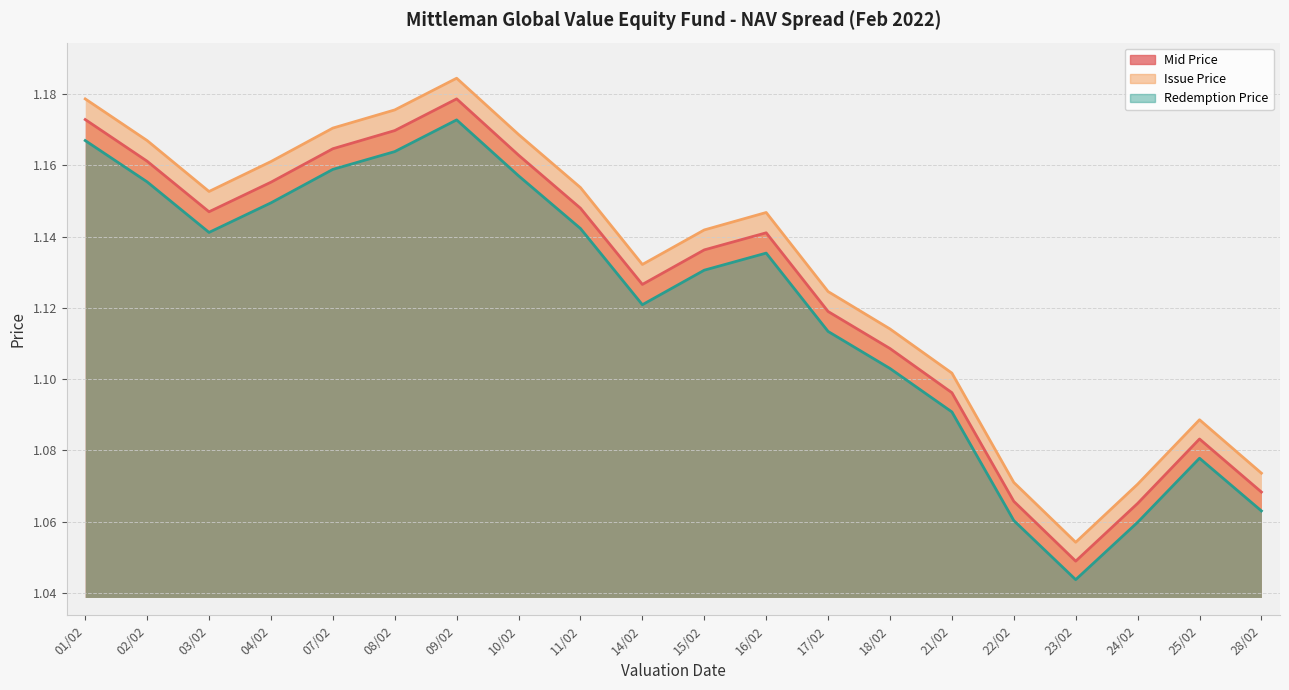

True or false: Mid Price and Redemption Price intersect in this chart.

False